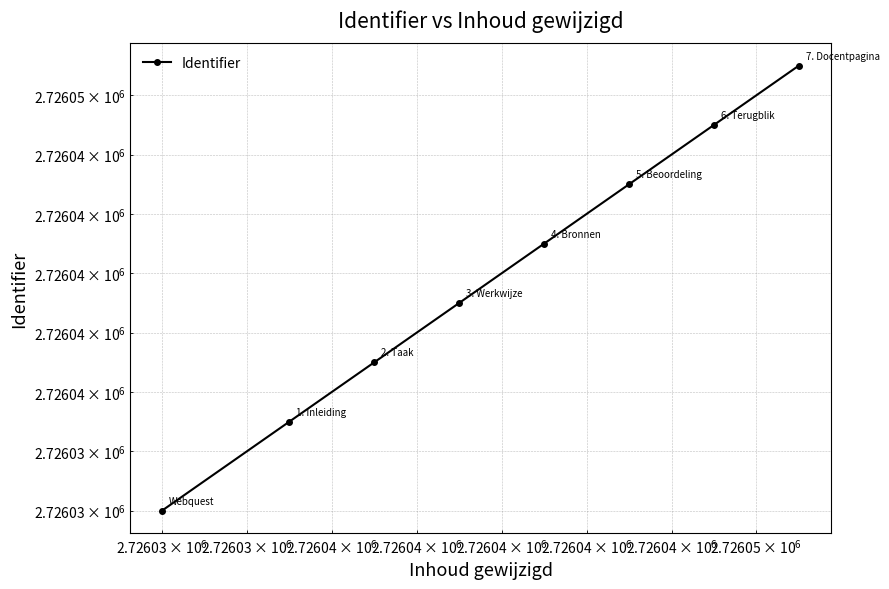

What is the value of the 4th point from the left?

2726039